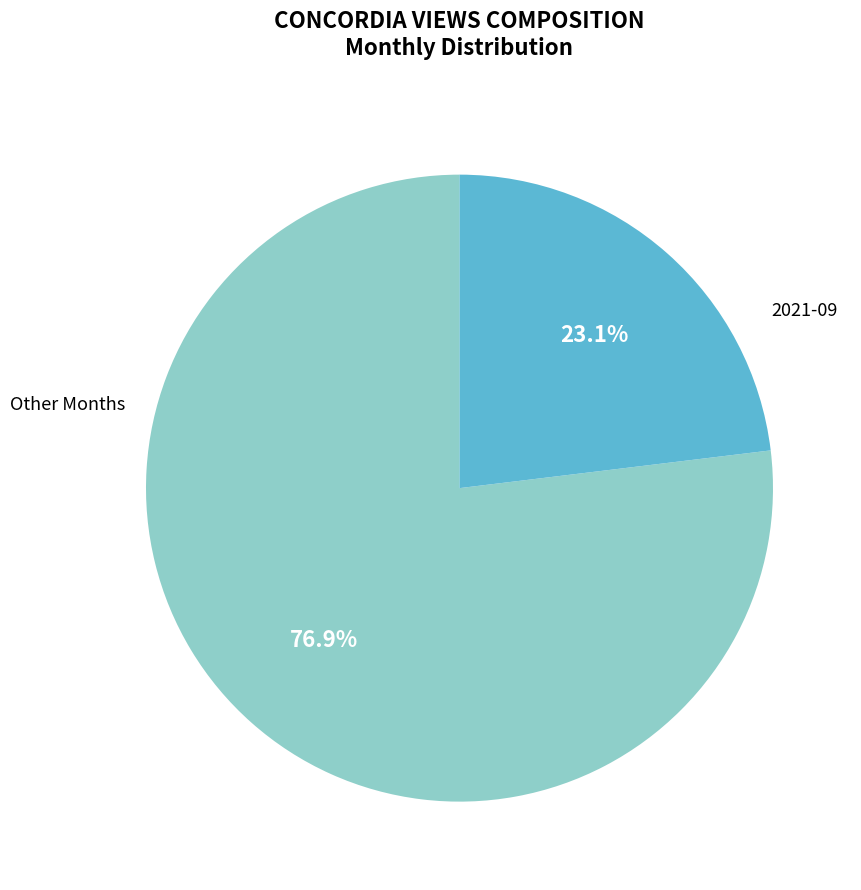

Is there a majority slice in this chart?

Yes